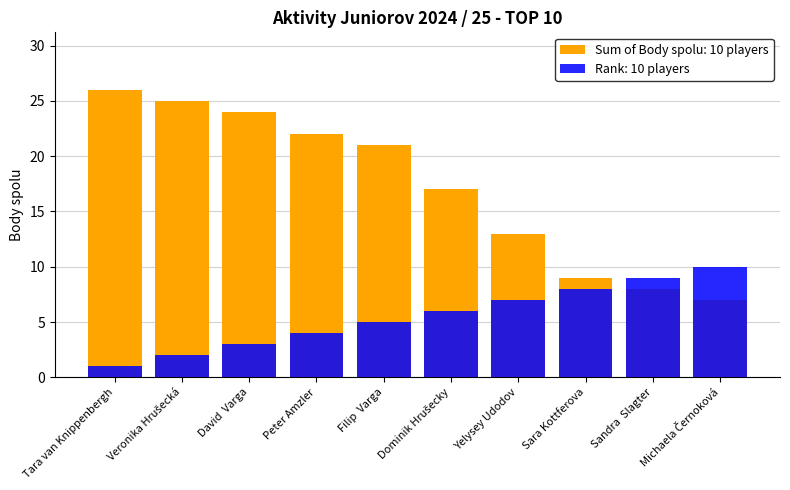

Which series has the largest range (max minus min)?

Sum of Body spolu